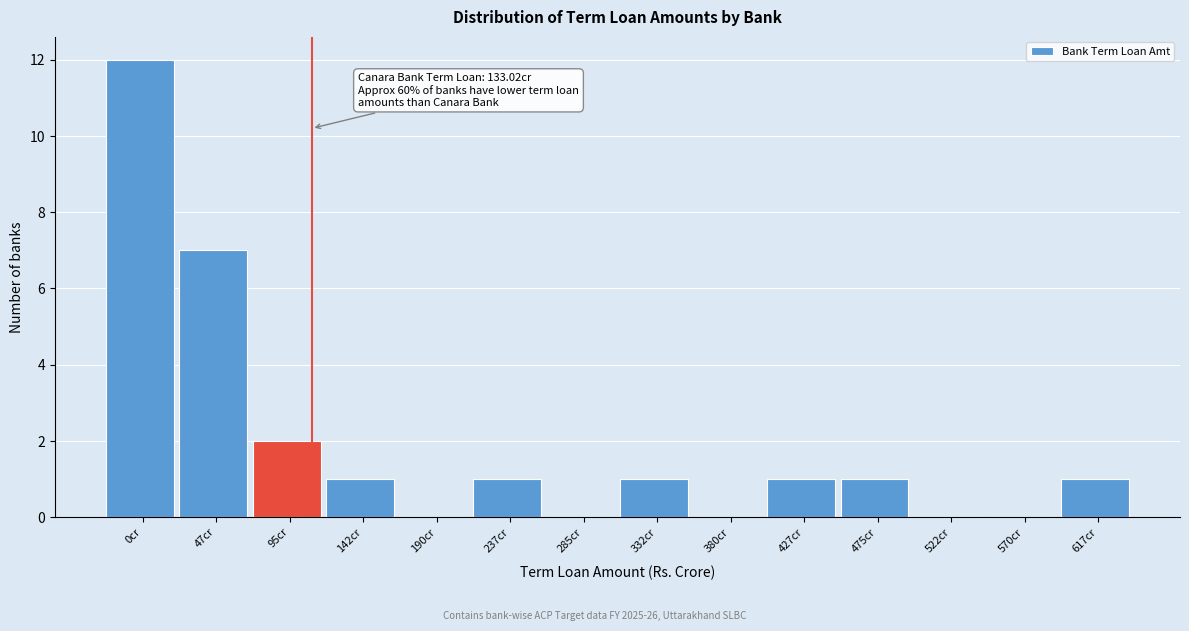

Reading right to left, extract all data points from this chart.

617cr=1	570cr=0	522cr=0	475cr=1	427cr=1	380cr=0	332cr=1	285cr=0	237cr=1	190cr=0	142cr=1	95cr=2	47cr=7	0cr=12